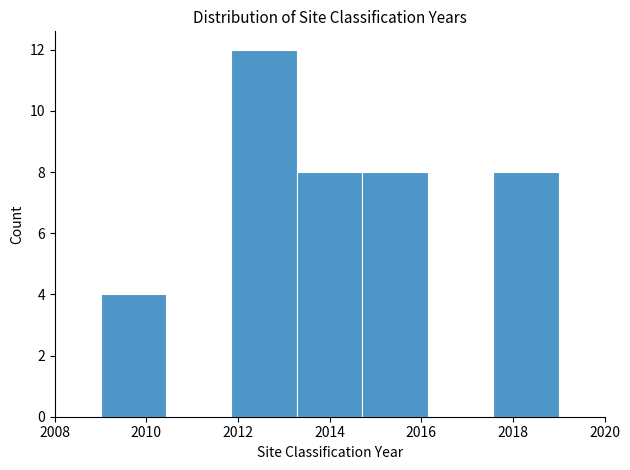

Reading left to right, list every bar in this chart as the range it spans on the x-axis followed by its height. Neither the bar edges nor the heights are printed on the chart, so give them approximately, as read against the axes.

2009.0 to 2010.4: 4
2010.4 to 2011.8: 0
2011.8 to 2013.2: 12
2013.2 to 2014.8: 8
2014.8 to 2016.2: 8
2016.2 to 2017.6: 0
2017.6 to 2019.0: 8